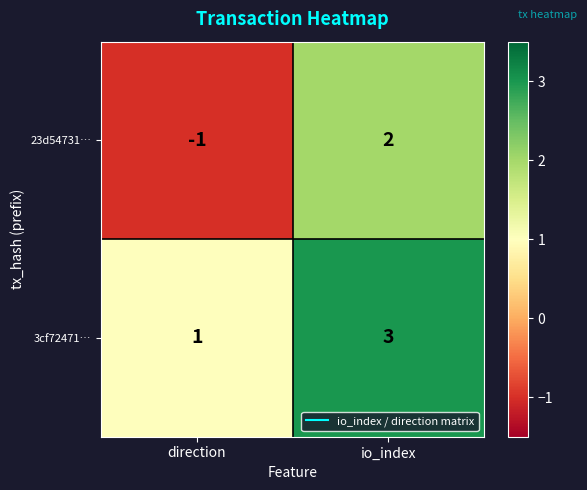

Rank the series by their average value, from lowest to highest.

23d54731…, 3cf72471…